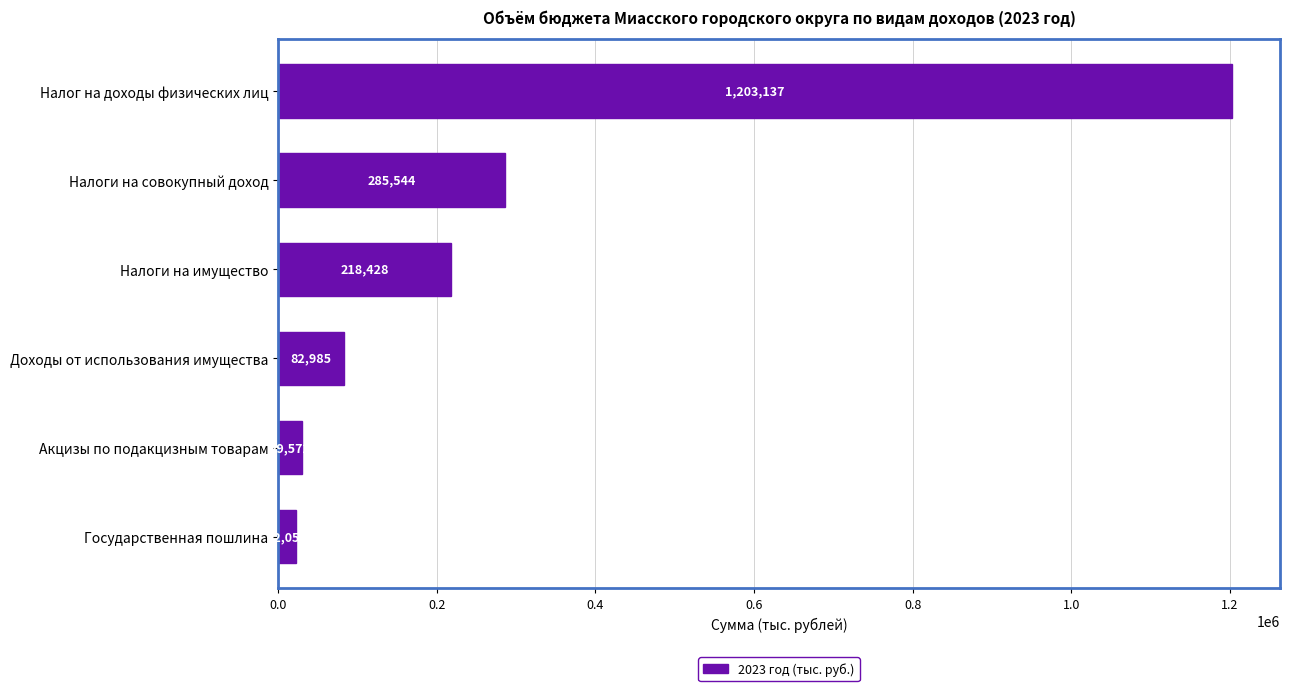

Between Налоги на совокупный доход and Налог на доходы физических лиц, which is larger?

Налог на доходы физических лиц